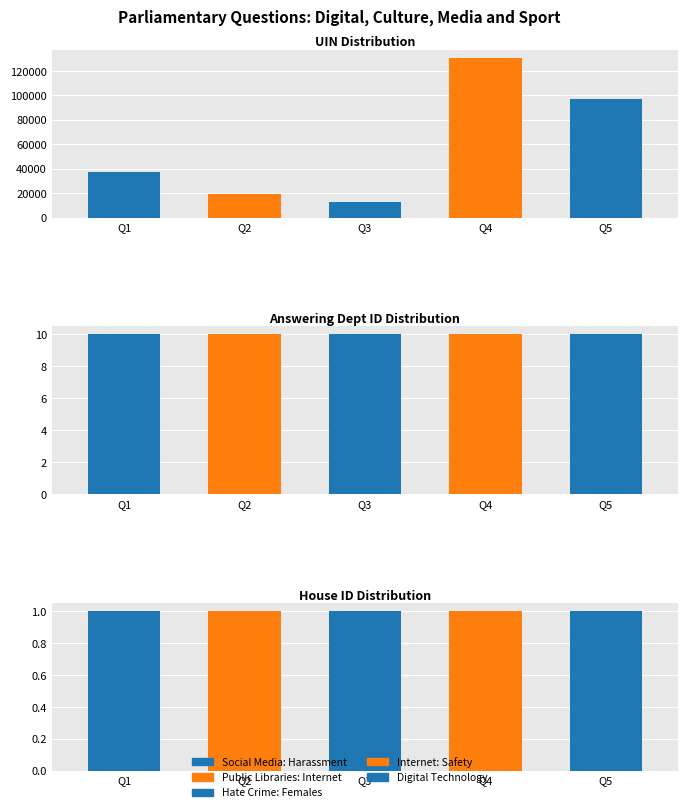

Which series changed the most between Hate Crime: Females and Internet: Safety?

uin